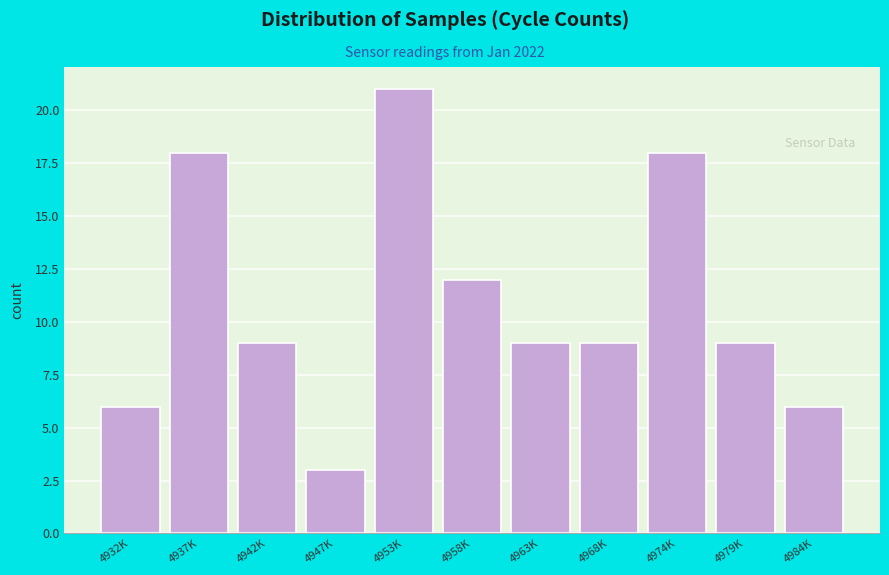

Reading right to left, extract all data points from this chart.

4984K=6	4979K=9	4974K=18	4968K=9	4963K=9	4958K=12	4953K=21	4947K=3	4942K=9	4937K=18	4932K=6